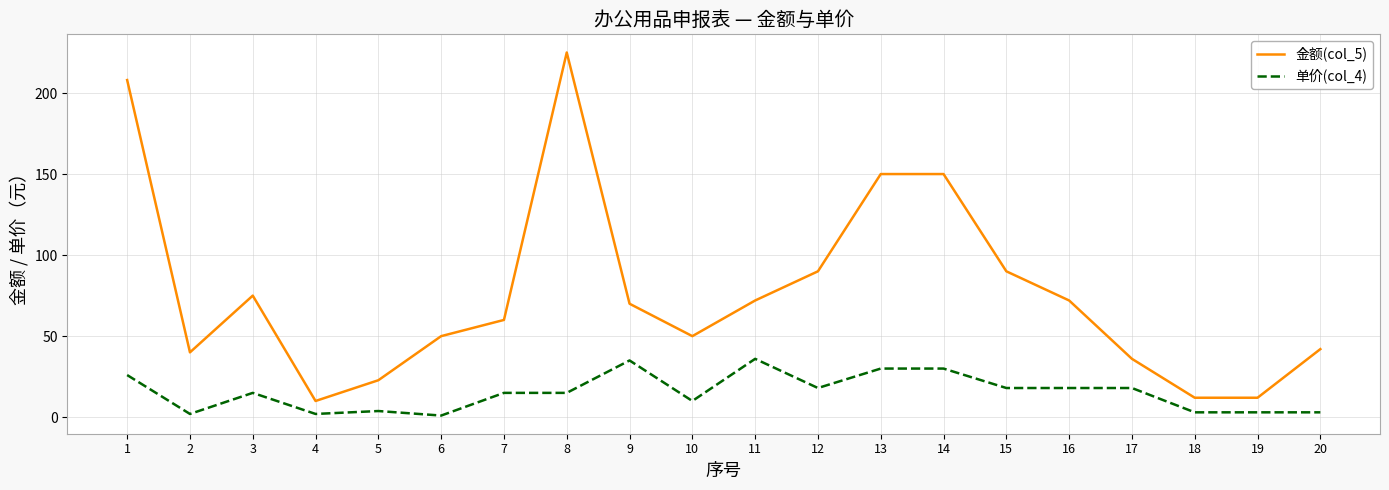

True or false: 金额(col_5) and 单价(col_4) intersect in this chart.

False